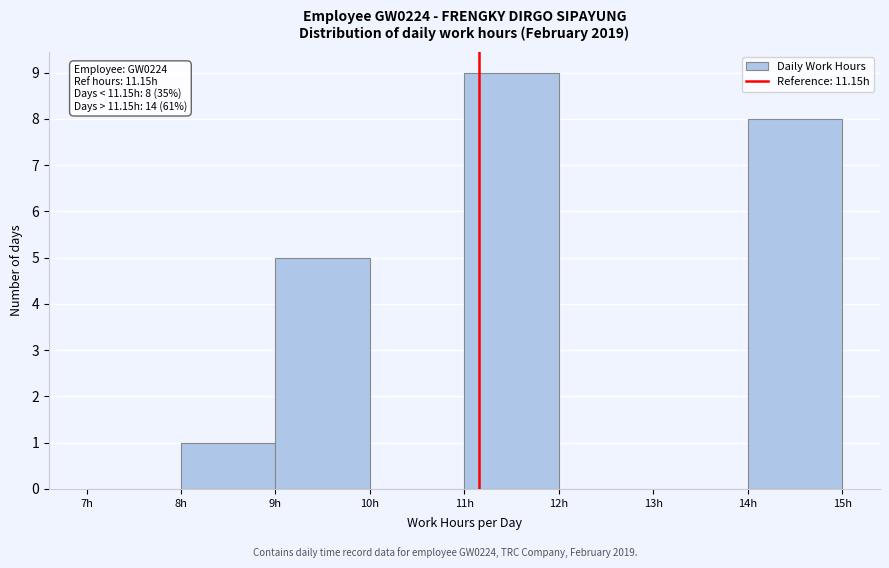

Which range on the x-axis has the tallest bar?

11 to 12